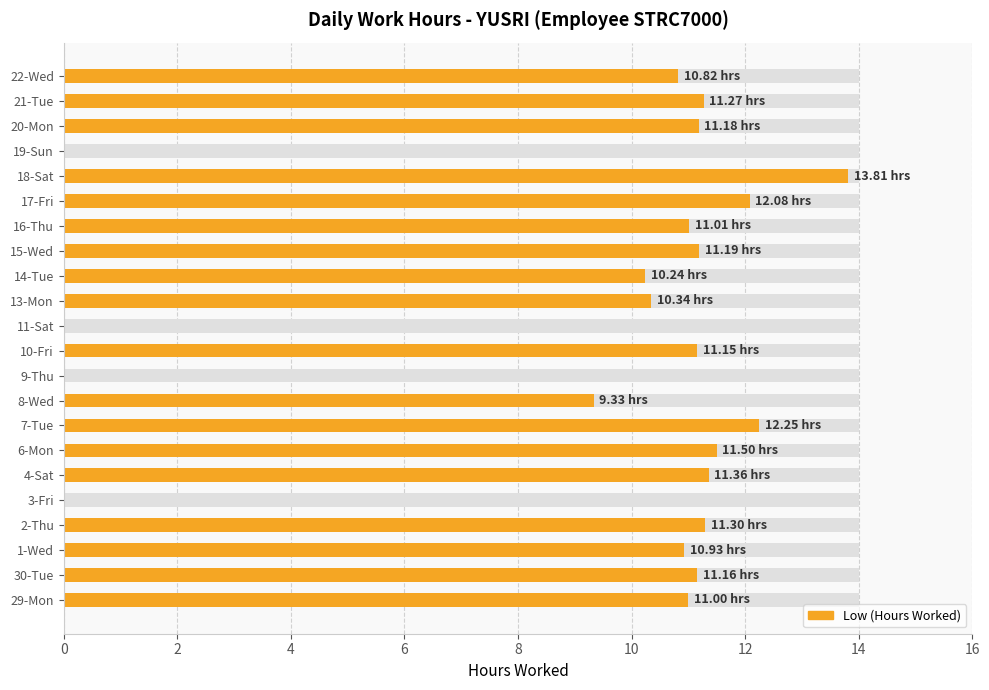

Approximately how many times larger is the value at 2-Thu compared to 14-Tue?

1.1